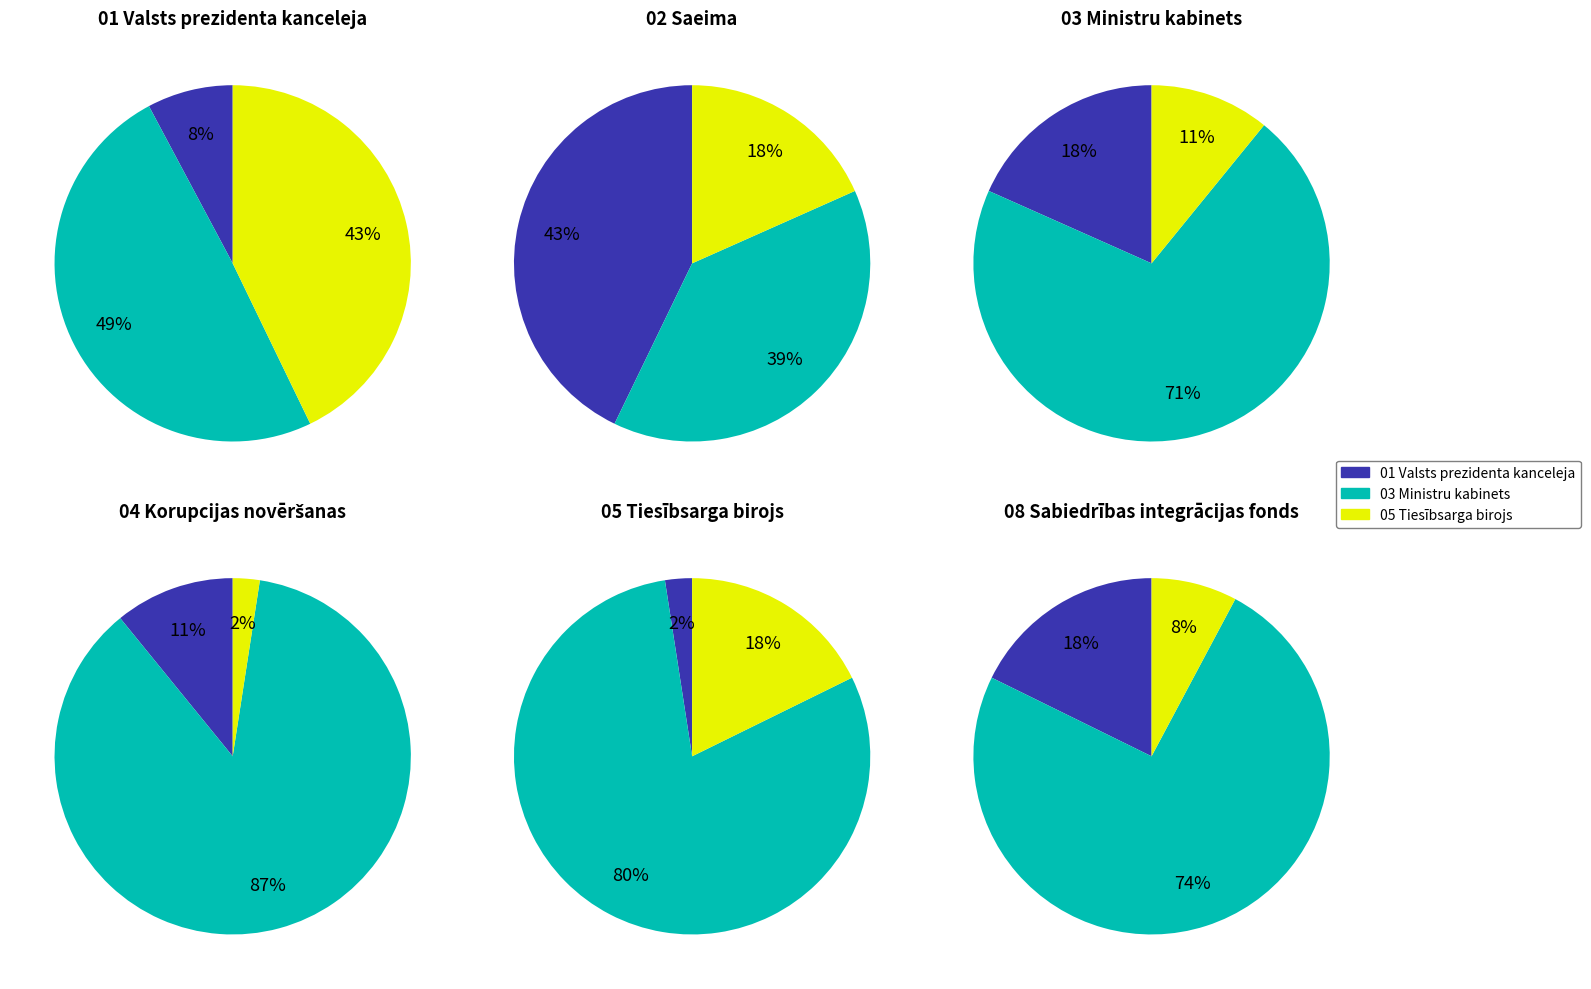

The 03 Ministru kabinets slice represents 6% of the pie. True or false?

False